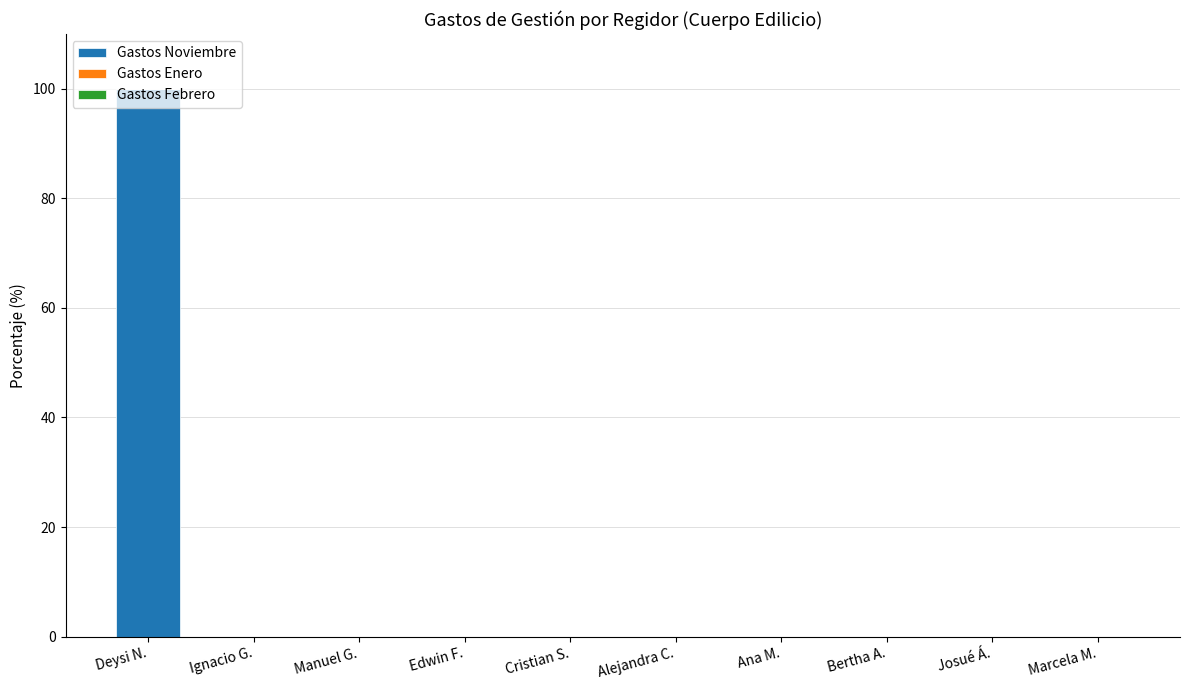

What is the change in value from Deysi N. to Bertha A.?

-100